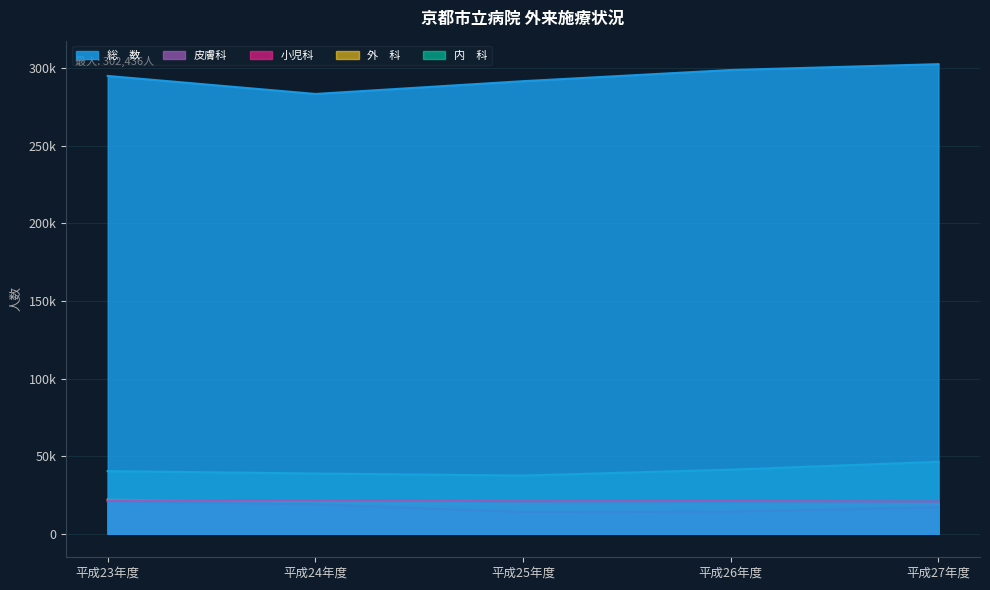

At which label is 内　科 closest to 41932?

平成26年度